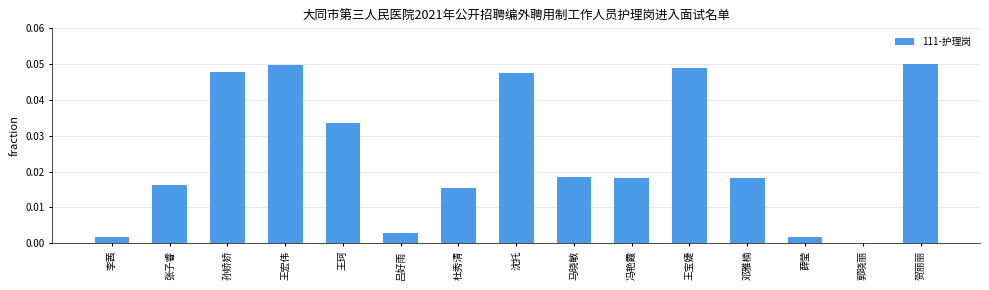

The value at 贺丽丽 is 0.0. True or false?

False